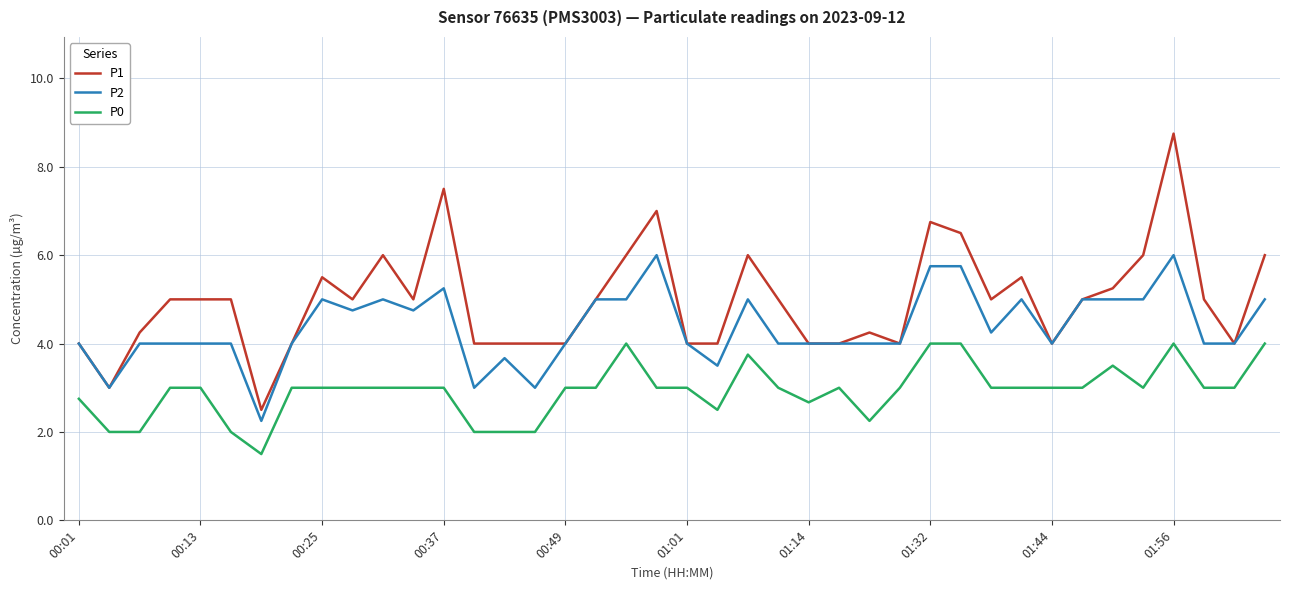

List the series in order of their overall mean, highest first.

P1, P2, P0